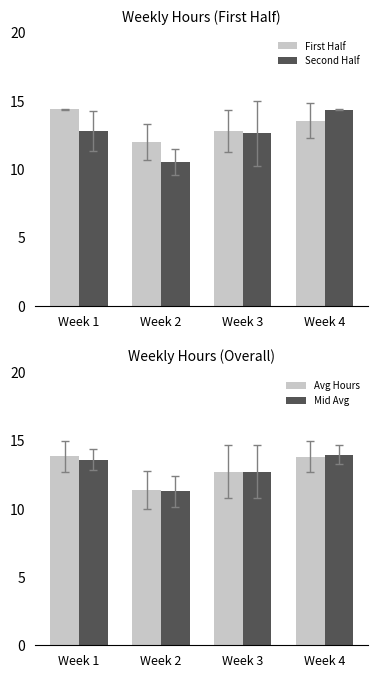

Rank the categories by First Half value from highest to lowest.

Week 1, Week 4, Week 3, Week 2